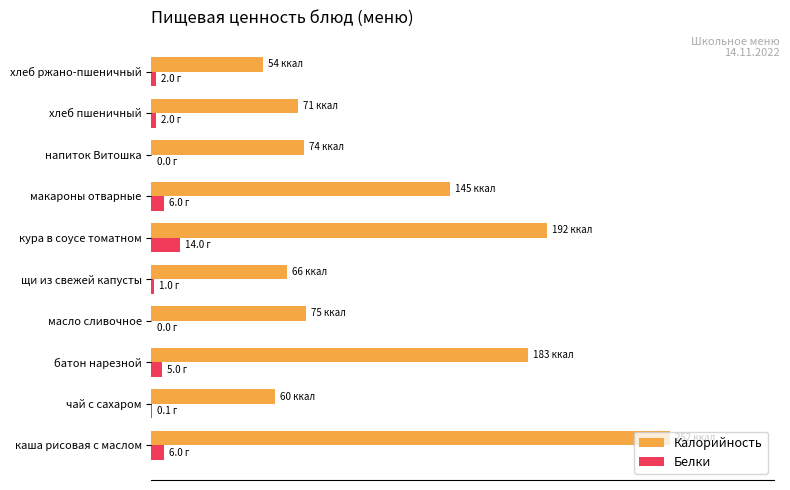

What are all the series names shown in the legend?

Калорийность, Белки